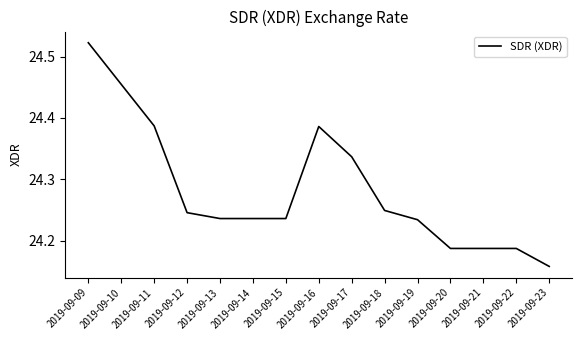

What is the change in value from 2019-09-14 to 2019-09-17?

+0.1